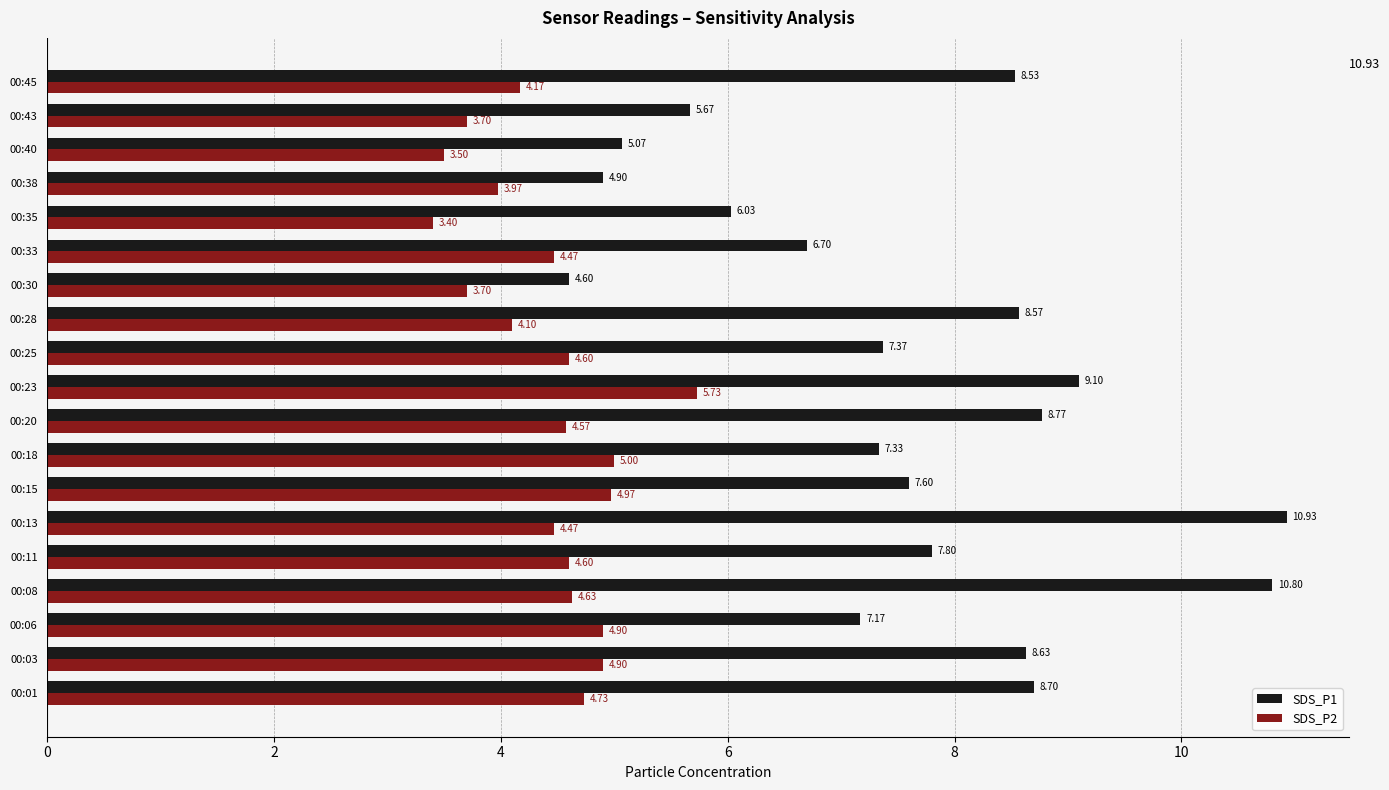

What is the difference between the maximum and second lowest values in the SDS_P2 series?

2.2